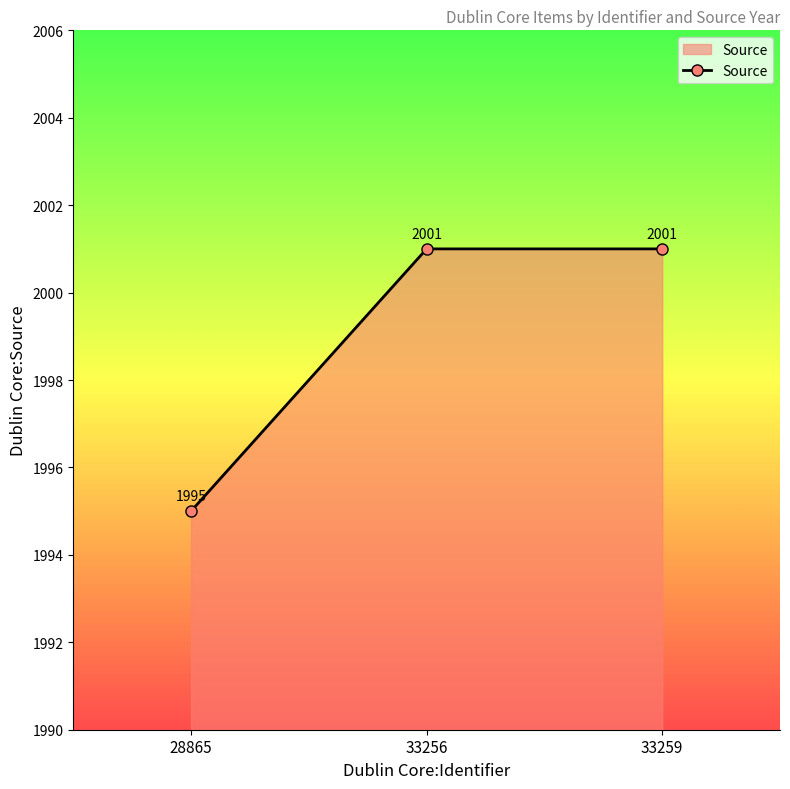

Between 28865 and 33259, which is larger?

33259